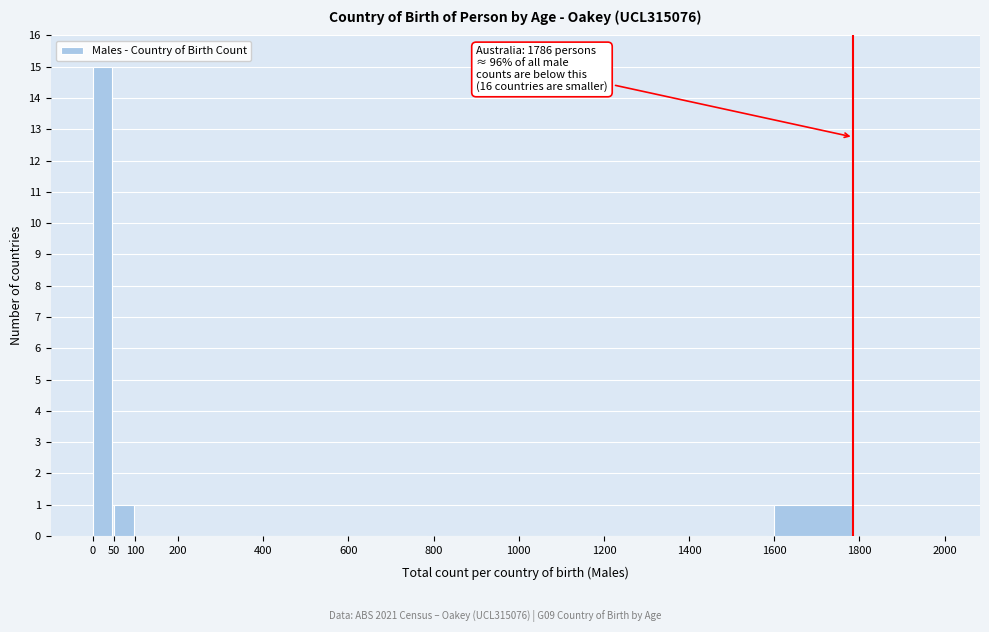

Which range on the x-axis has the tallest bar?

0 to 50